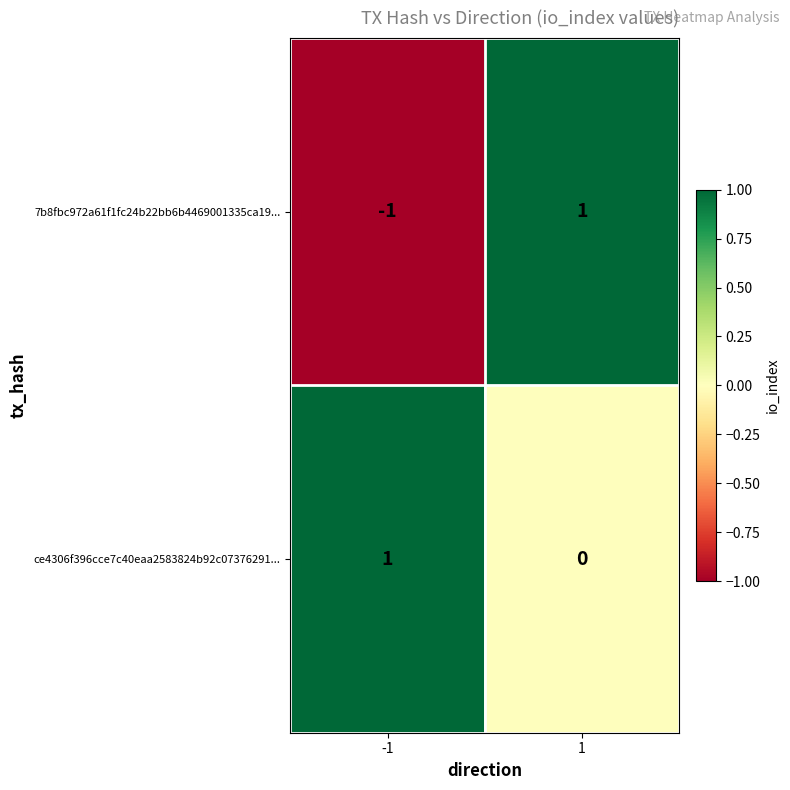

Rank the series at 1 from highest to lowest value.

7b8fbc972a61f1fc24b22bb6b4469001335ca19..., ce4306f396cce7c40eaa2583824b92c07376291...